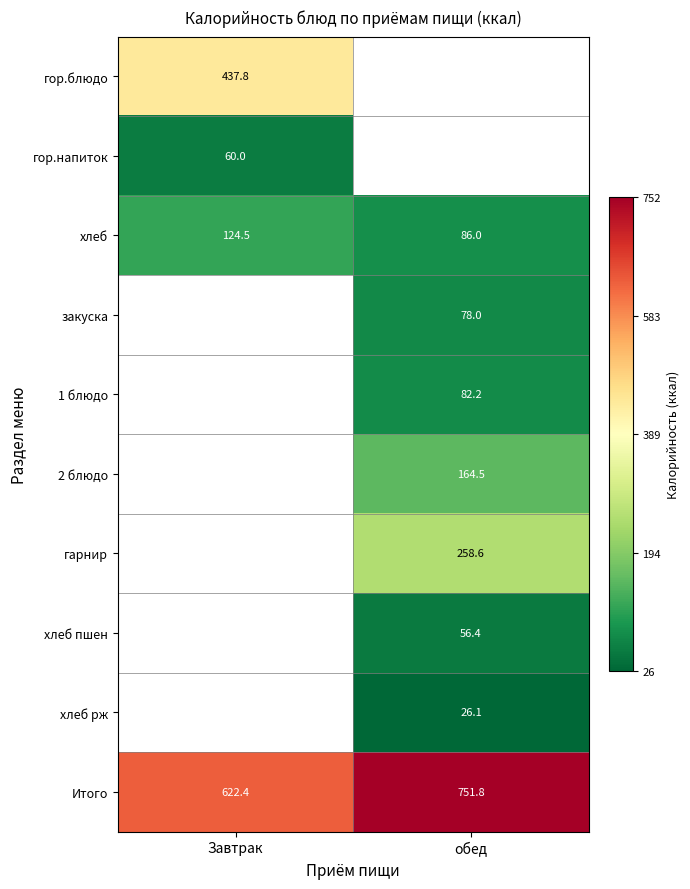

Is it true that хлеб рж equals -0.4 at обед?

False